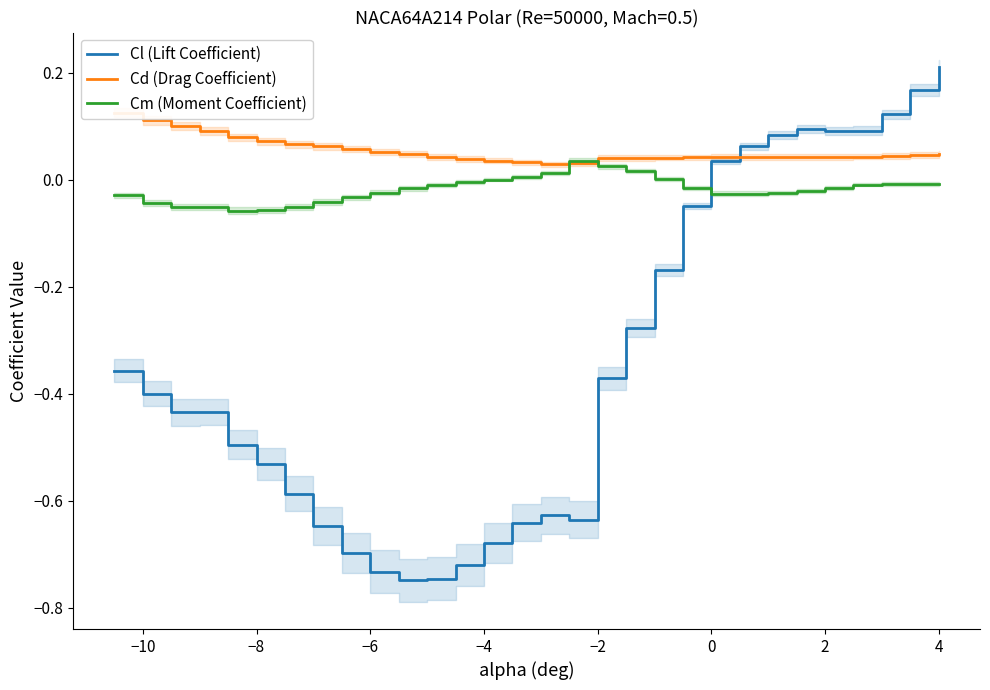

Rank the series by their average value, from highest to lowest.

Cd (Drag Coefficient), Cm (Moment Coefficient), Cl (Lift Coefficient)